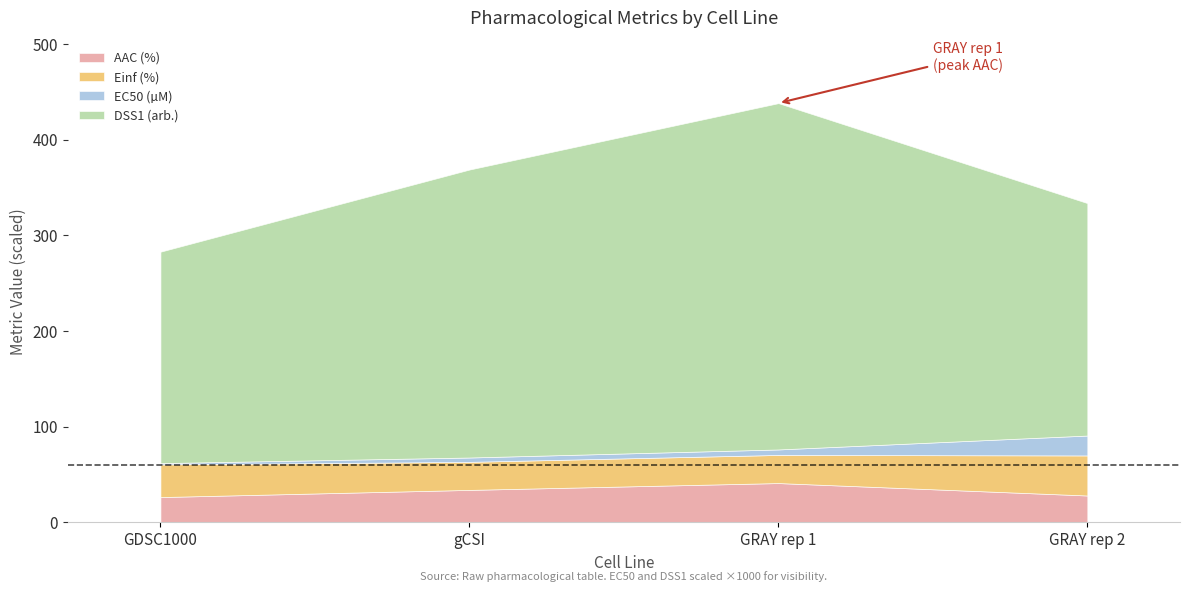

What is the minimum value for AAC (%)?

26.2